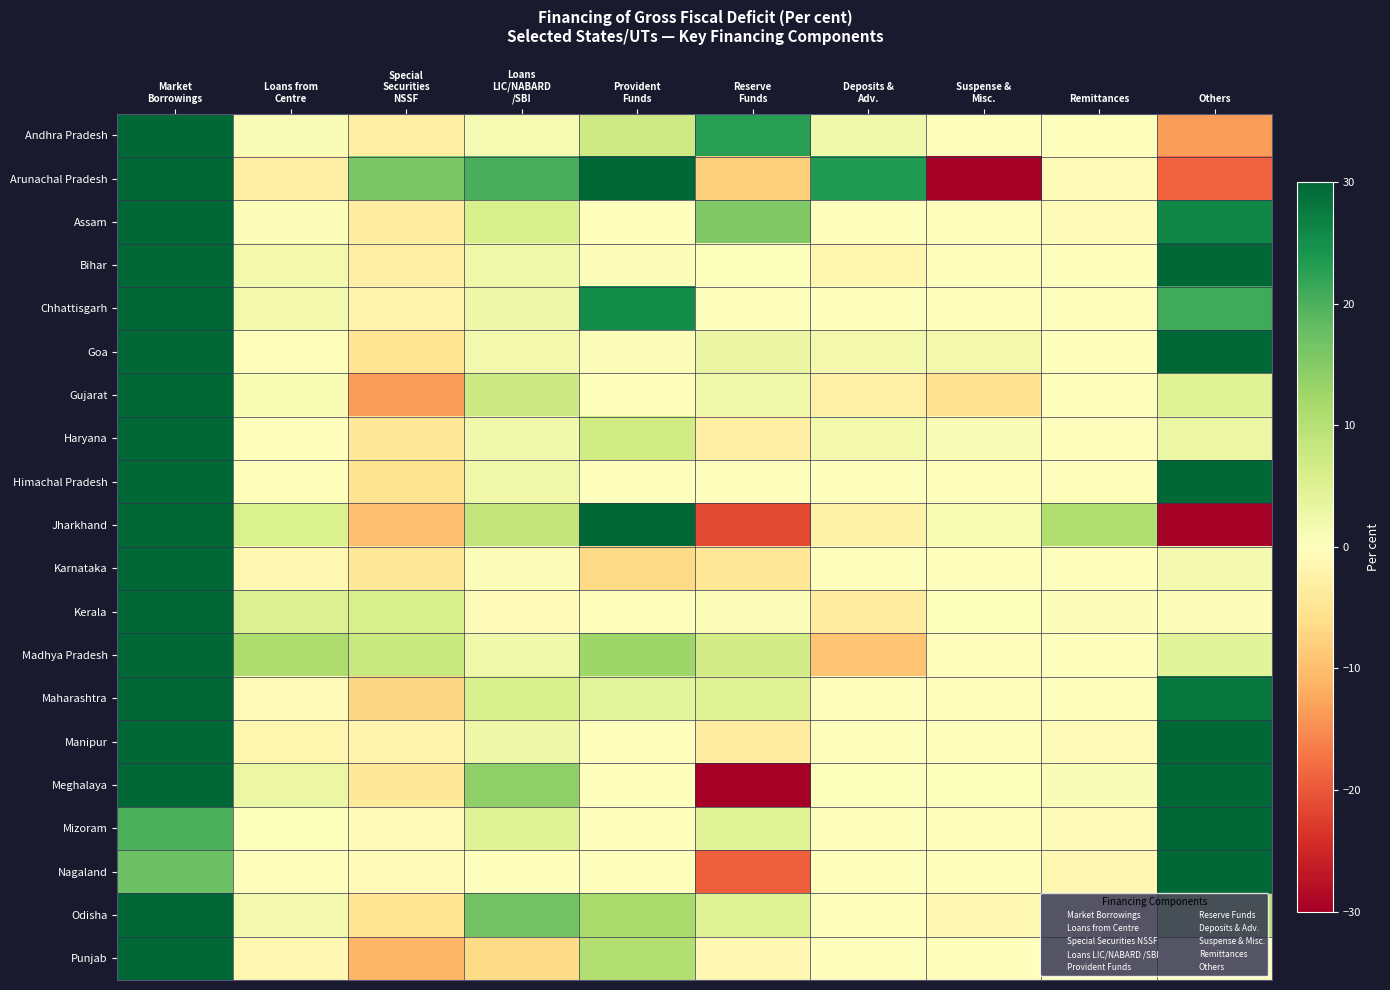

How many distinct data groups are displayed?

20